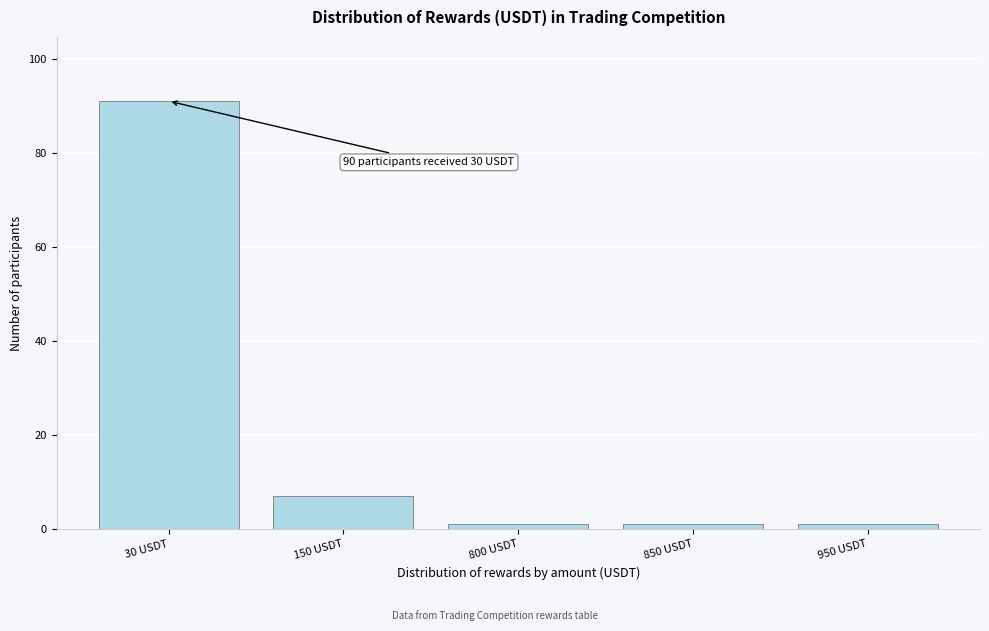

Reading left to right, extract all data points from this chart.

91	7	1	1	1